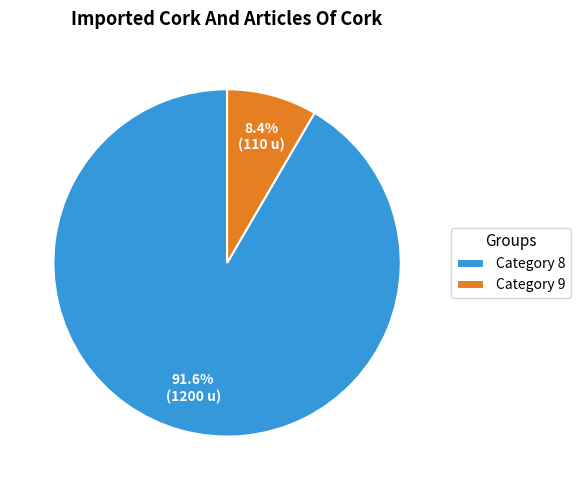

Rank the categories by value from lowest to highest.

Category 9, Category 8